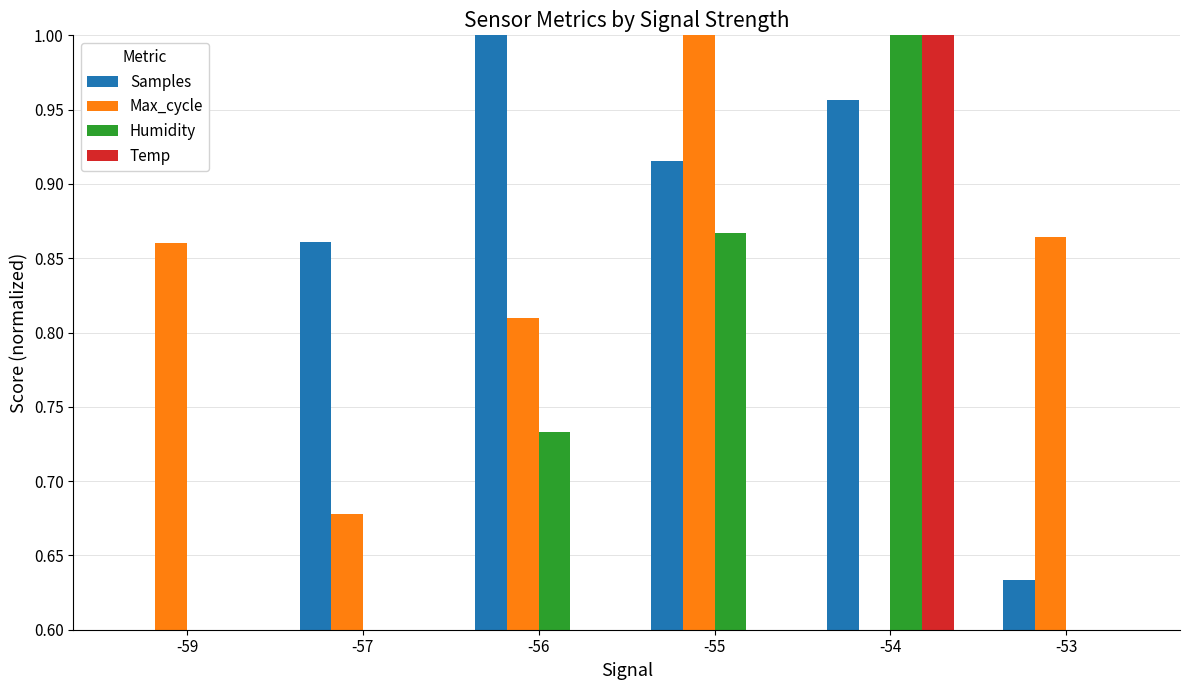

What is the difference between the second highest and minimum values in the Samples series?

0.4